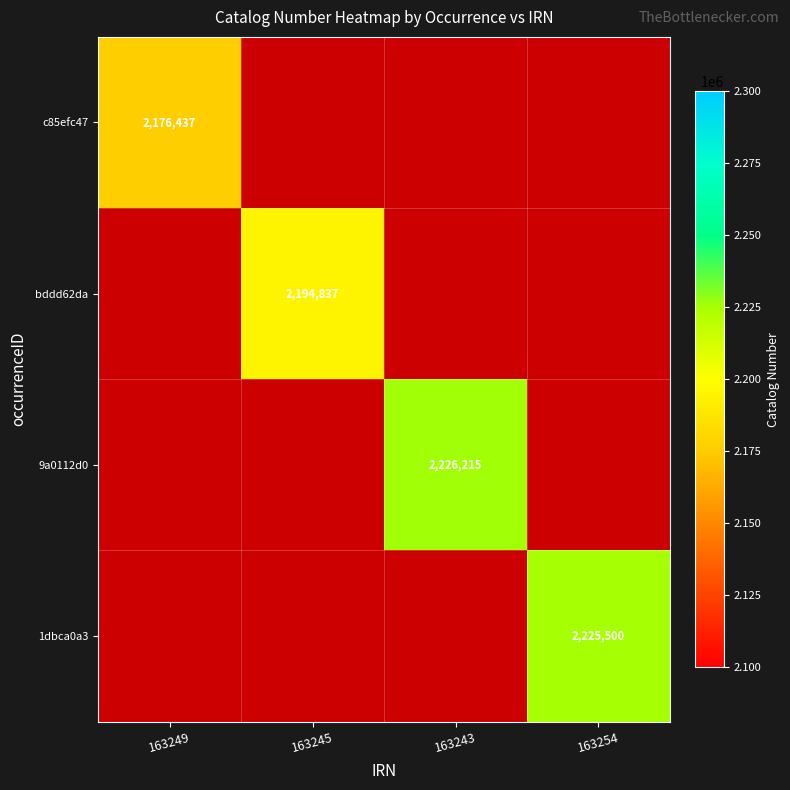

The bddd62da series shows 982136.9 at 163245. True or false?

False